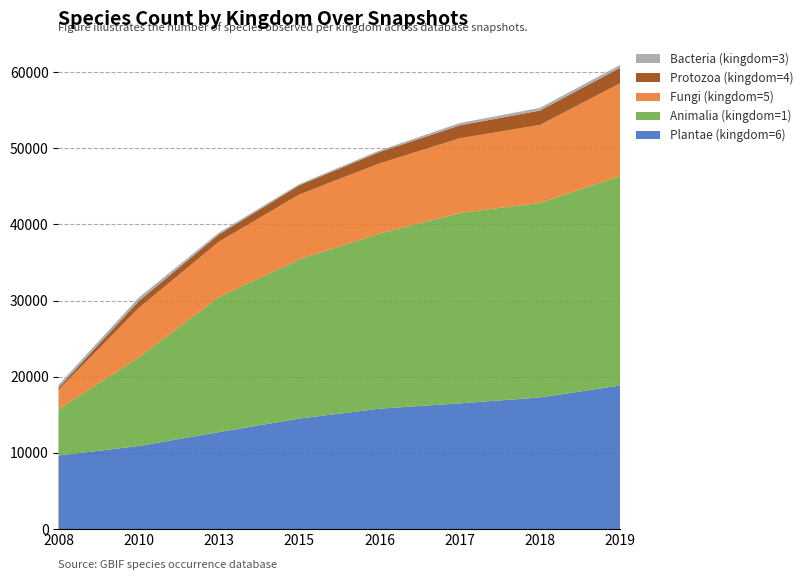

Reading right to left, list all the values displayed in this chart.

Plantae (kingdom=6): 7=18842	6=17272	5=16500	4=15800	3=14500	2=12720	1=10897	0=9649
Animalia (kingdom=1): 7=27534	6=25549	5=25000	4=23000	3=20922	2=17754	1=11664	0=6091
Fungi (kingdom=5): 7=12160	6=10229	5=9800	4=9200	3=8500	2=7249	1=6448	0=2527
Protozoa (kingdom=4): 7=2038	6=1893	5=1700	4=1500	3=1200	2=960	1=919	0=282
Bacteria (kingdom=3): 7=371	6=355	5=300	4=200	3=160	2=237	1=450	0=364